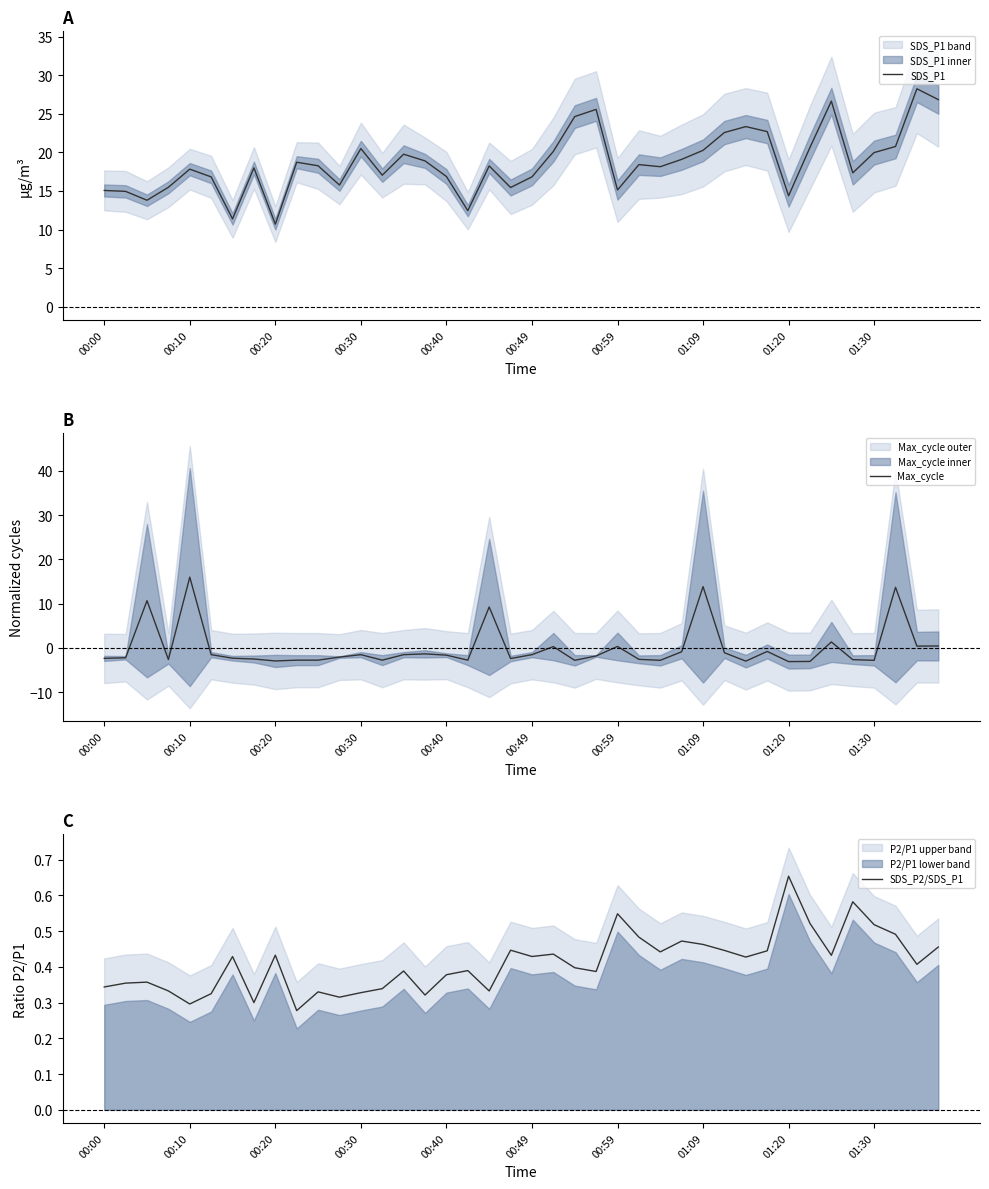

What is the minimum value for SDS_P1?

10.7